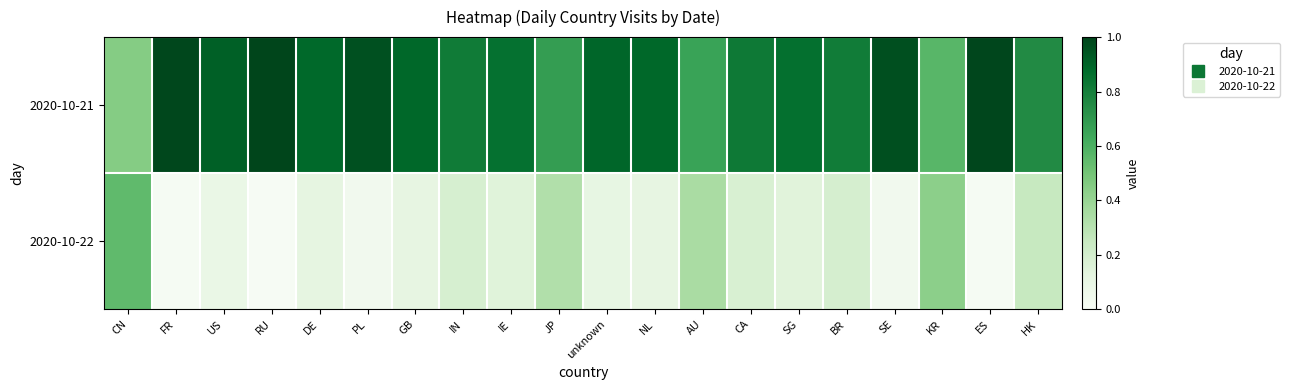

Between CN and IE, which series saw the biggest shift?

2020-10-21